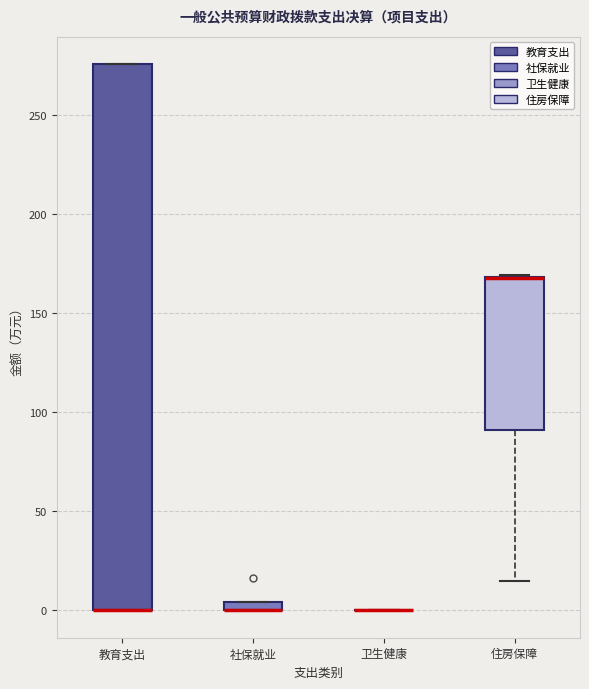

Where does the lower whisker of the box for 住房保障 end on the y-axis? The values are not printed on the chart, so give them approximately, as read against the axis.

15